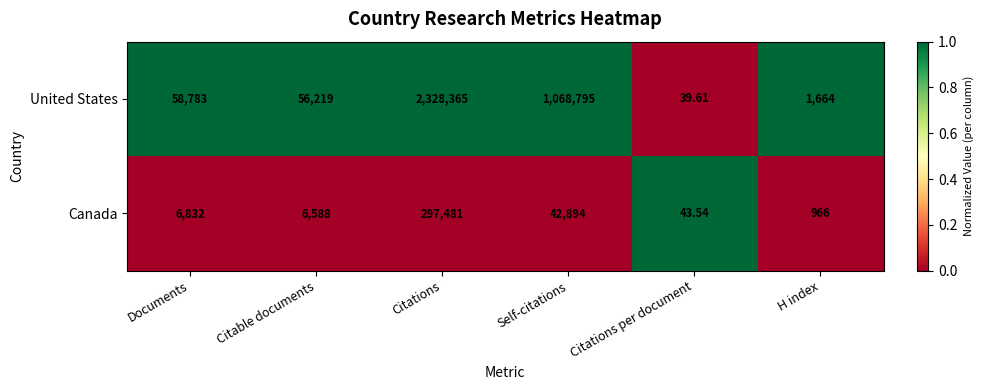

How many values in the Canada series are below 6832?

3